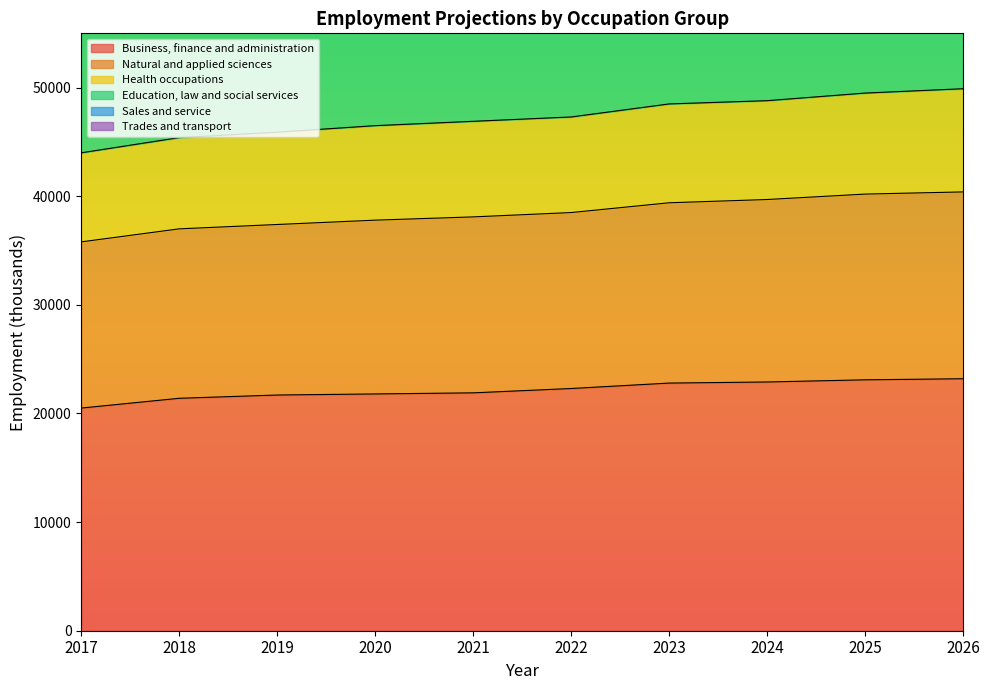

Which series has the largest range (max minus min)?

Sales and service